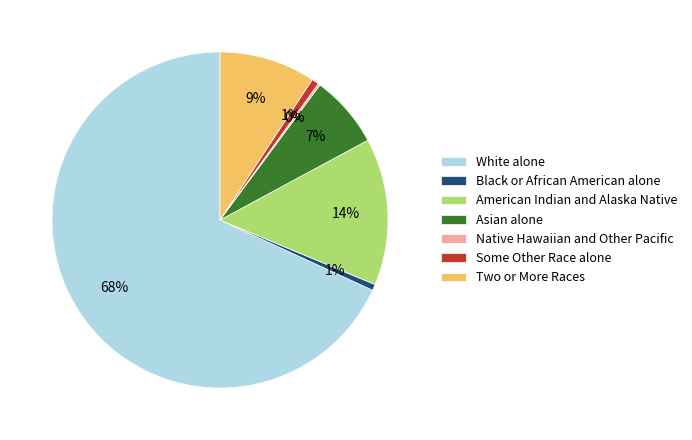

What percentage is the Two or More Races slice, to the nearest percent?

9%